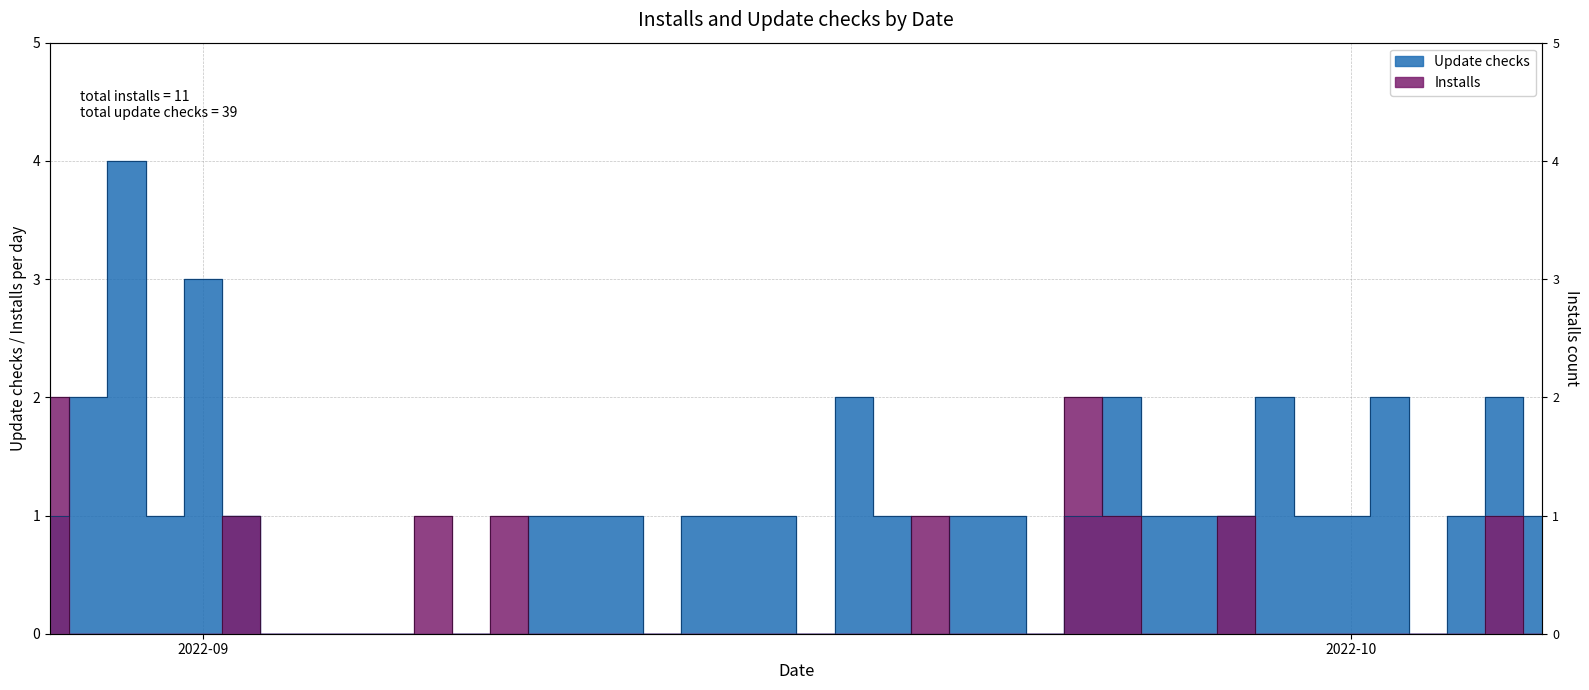

What is the difference between the Update checks values at 2022-09-26 and 2022-08-30?

3